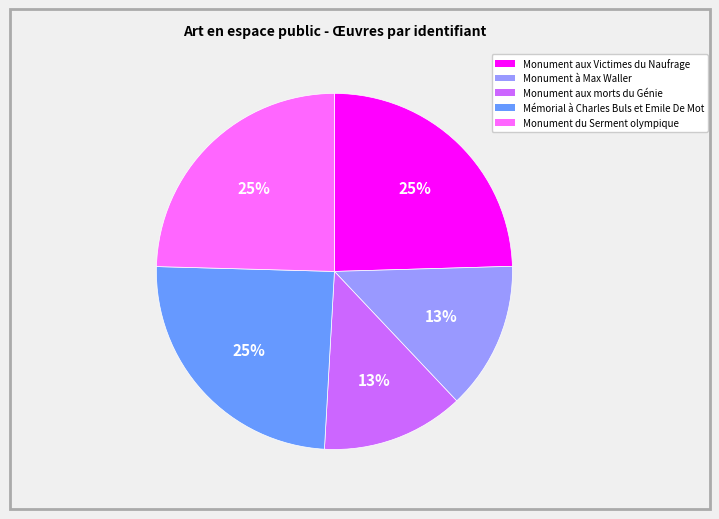

To the nearest percent, what is the combined percentage of Monument à Max Waller and Monument aux Victimes du Naufrage?

38%